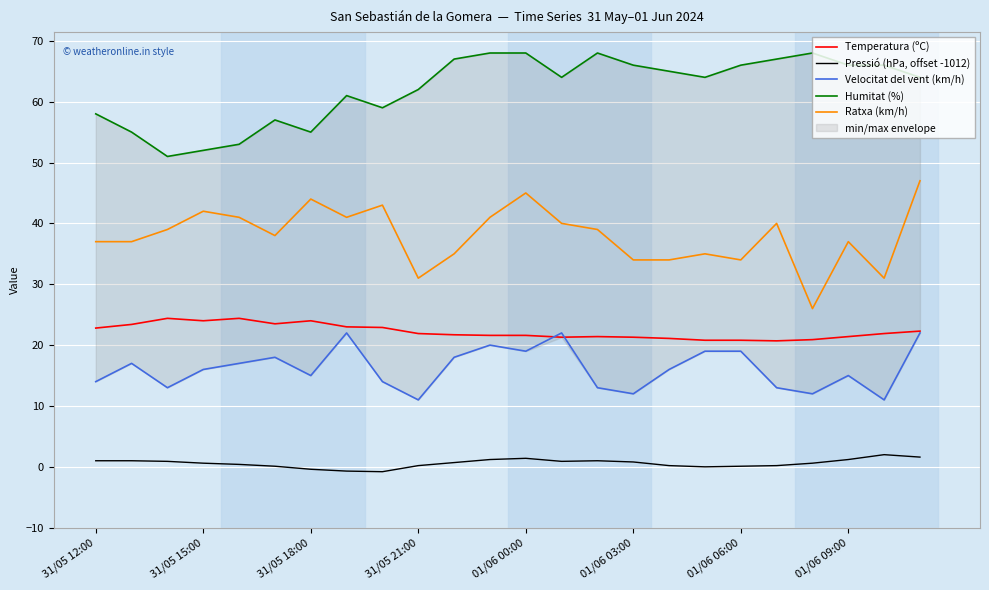

The Velocitat del vent (km/h) series shows 19.0 at 01/06 00:00. True or false?

True